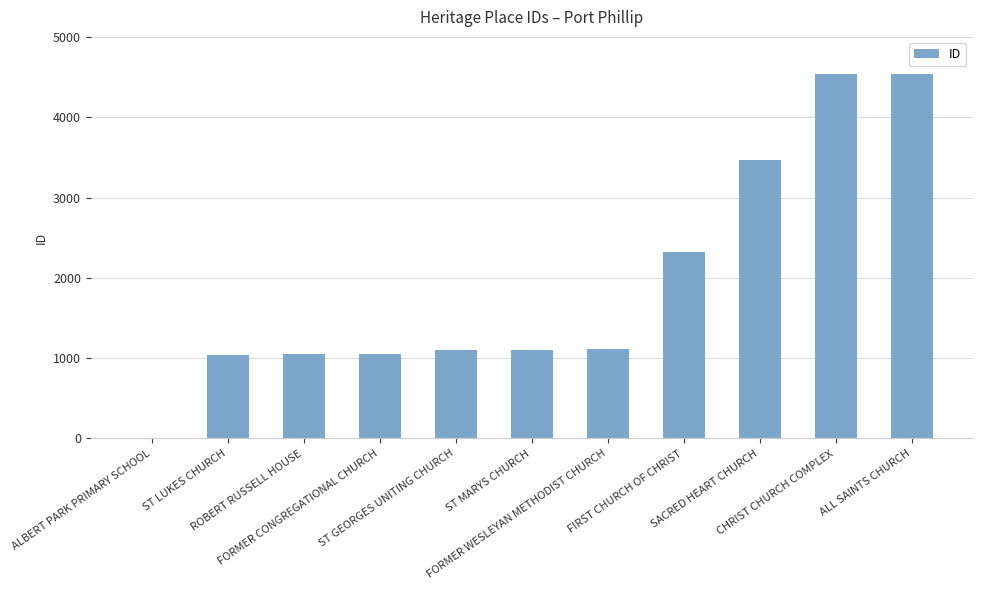

What is the greatest value displayed?

4543